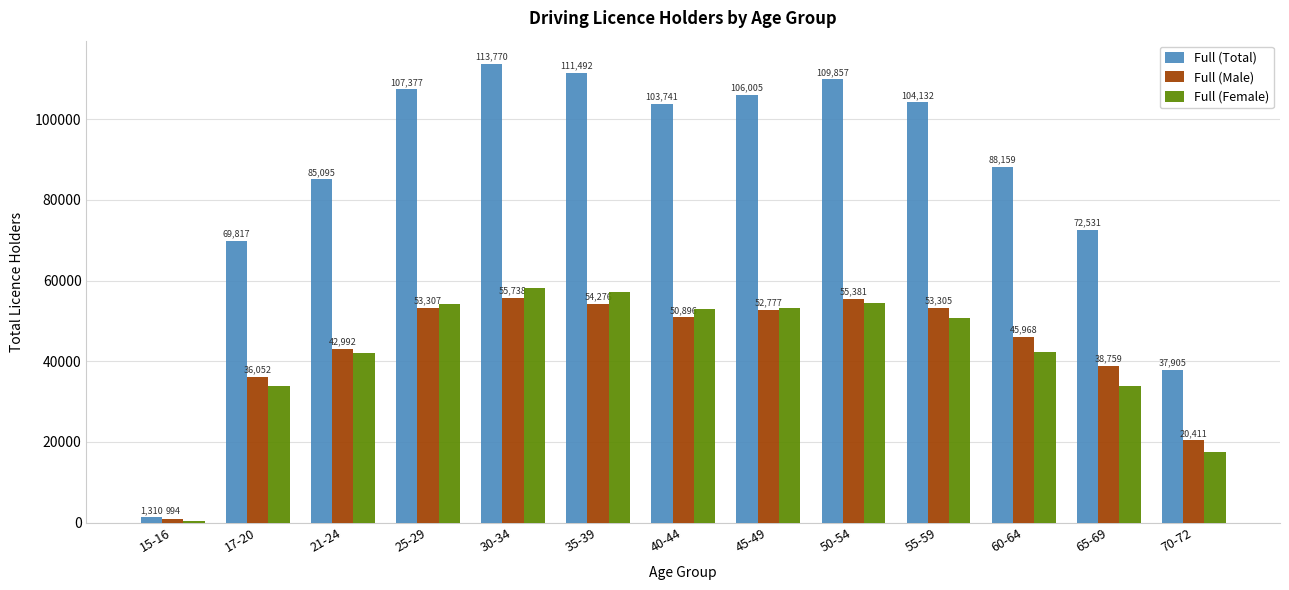

At which label does Full (Total) first exceed 103741?

25-29